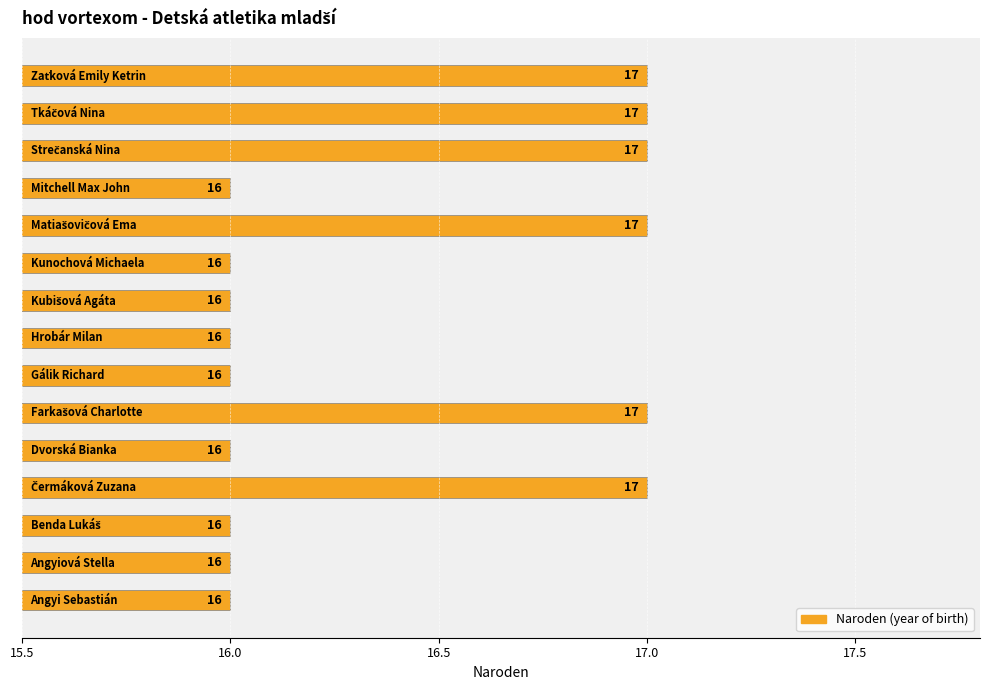

How many values are between 16 and 17?

15